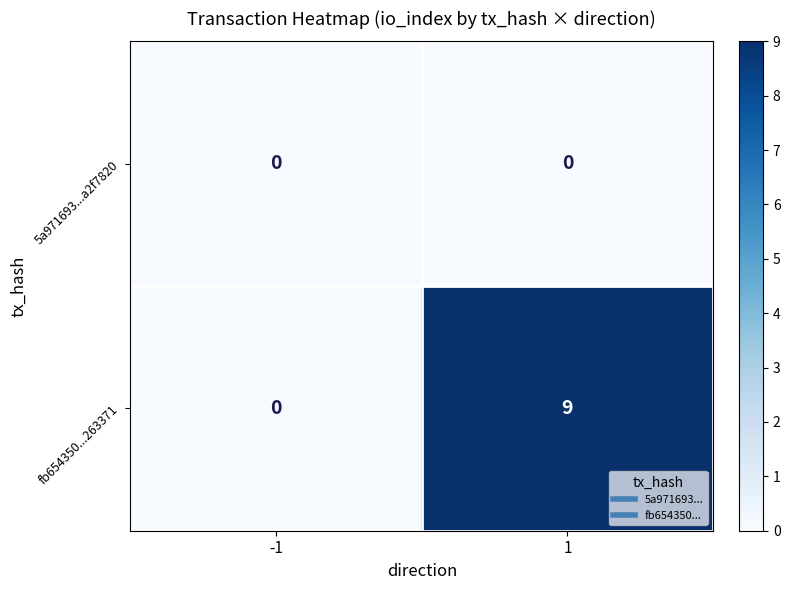

Is it true that fb654350...263371 equals 9 at 1?

True